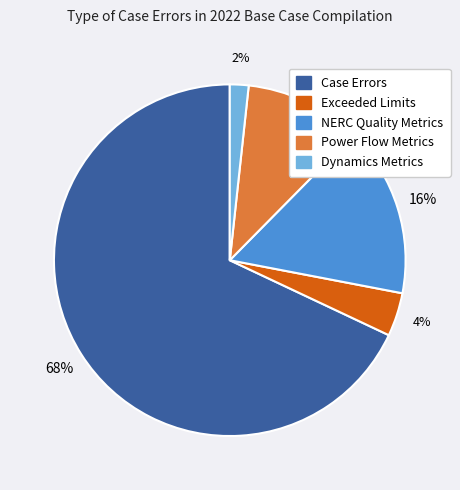

To the nearest percent, what portion does Dynamics Metrics represent?

2%